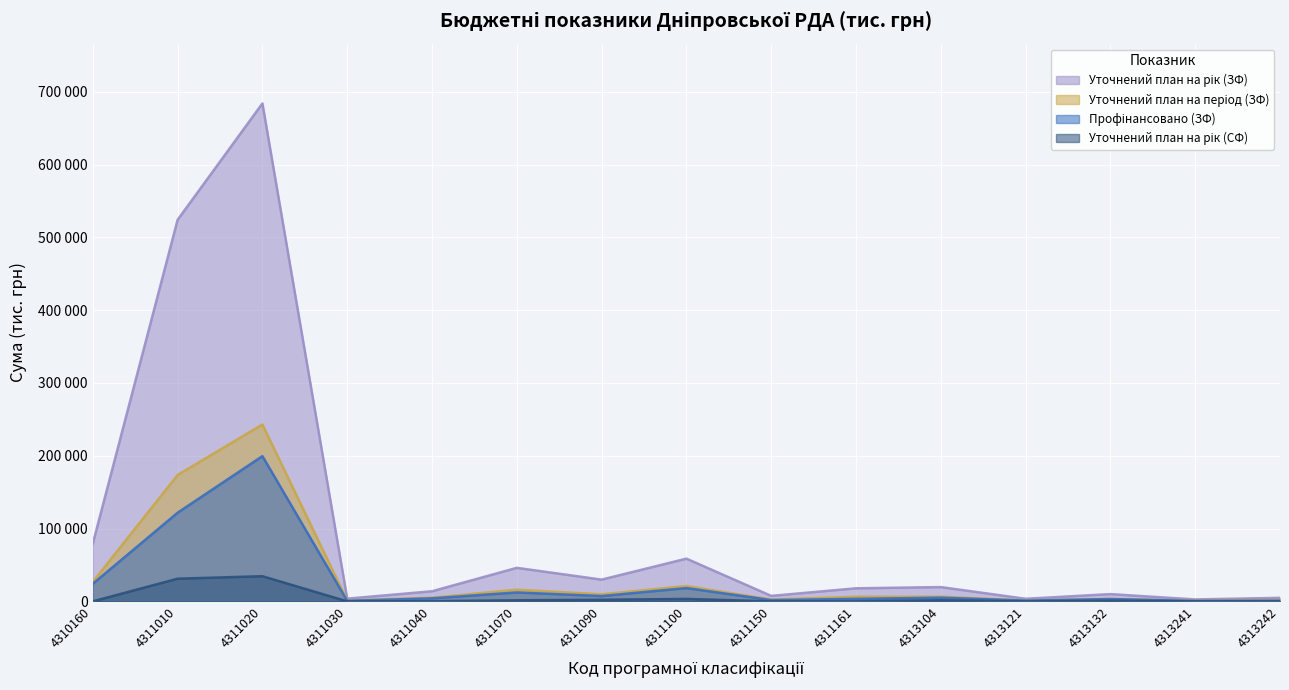

True or false: Уточнений план на рік (СФ) and Уточнений план на рік (ЗФ) cross at least once.

False